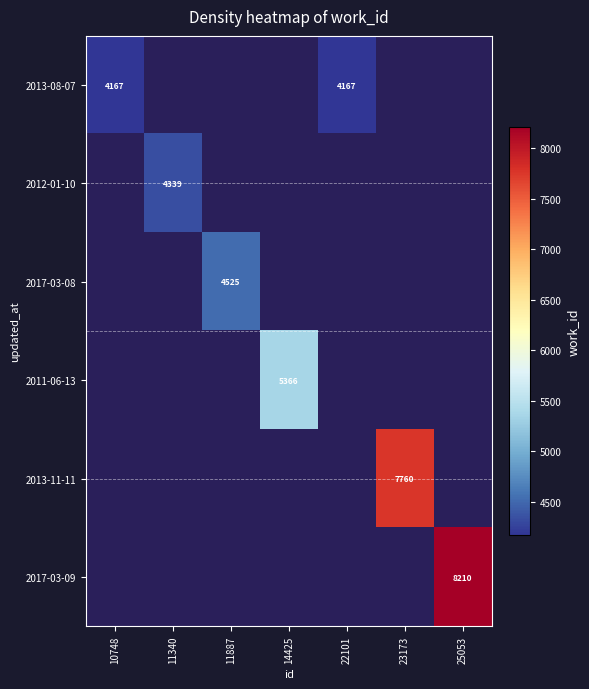

The 2017-03-08 series shows 2410 at 11887. True or false?

False